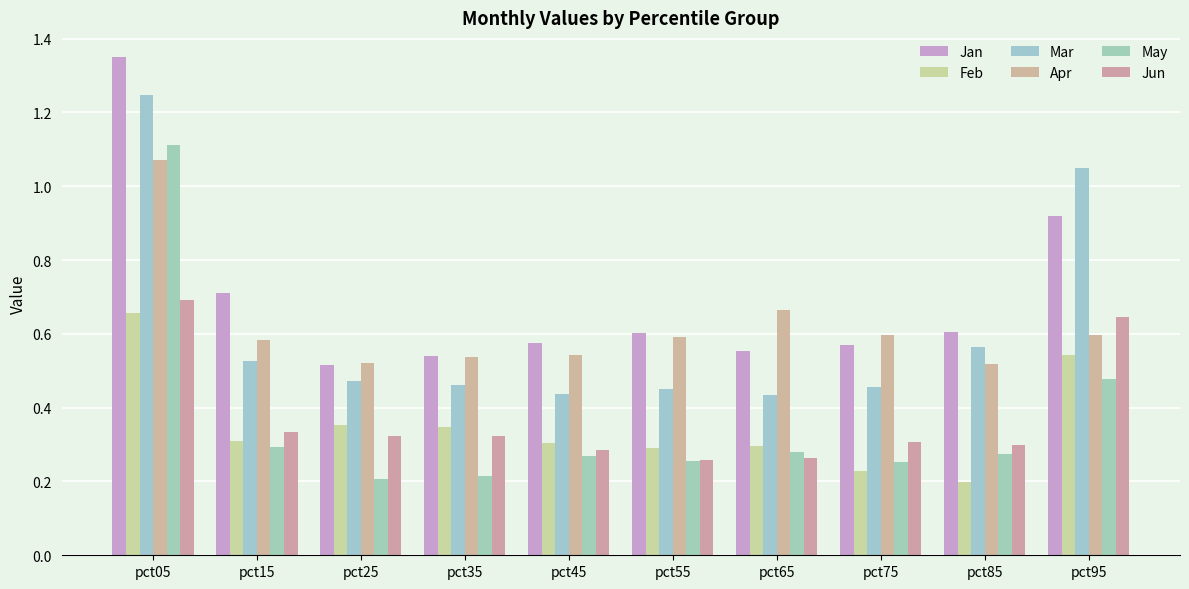

What is the spread (max minus min) of values at pct05?

0.7